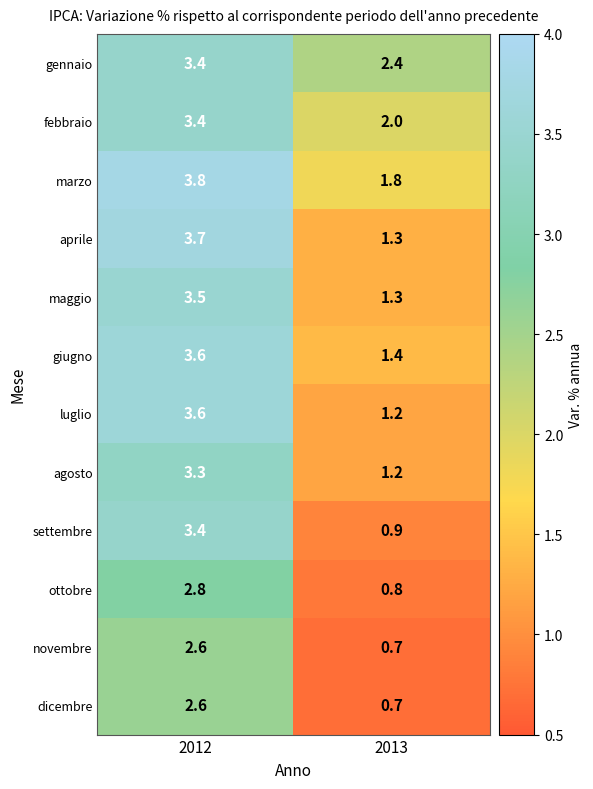

The value of luglio at 2013 is 1.2. True or false?

True